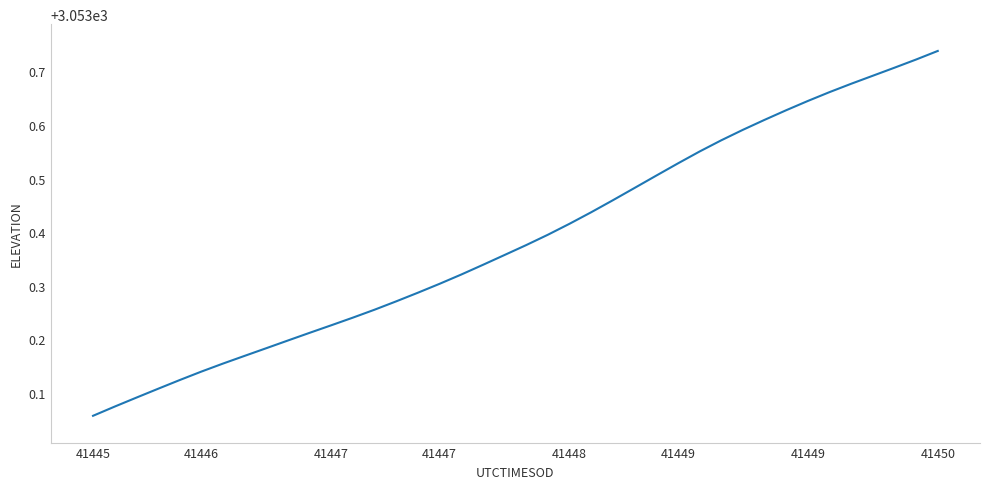

Does the chart have visible grid lines?

No